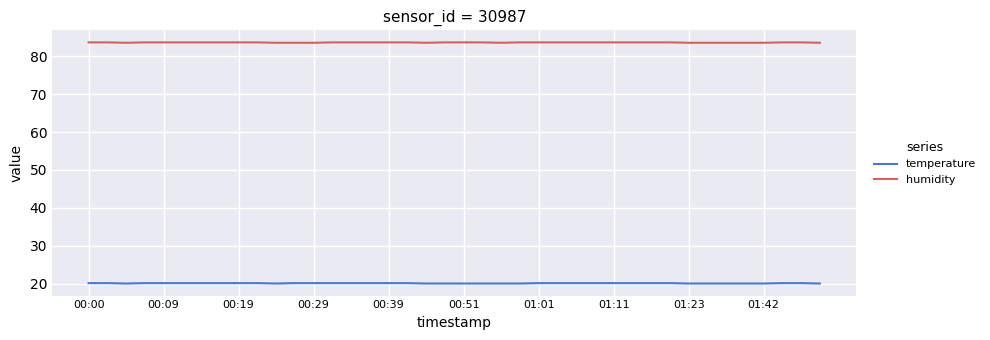

List the series in order of their peak value, highest first.

humidity, temperature